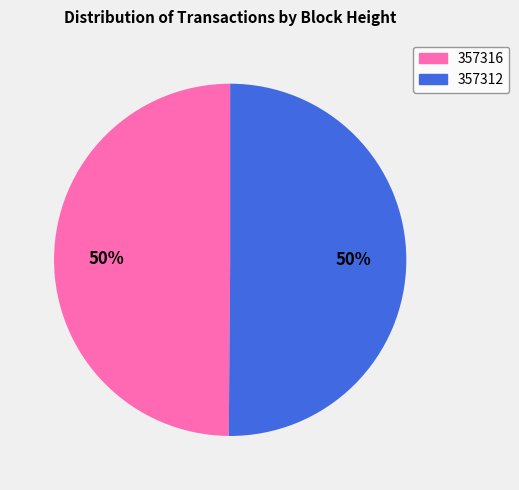

What percentage is the 357316 slice, to the nearest percent?

50%